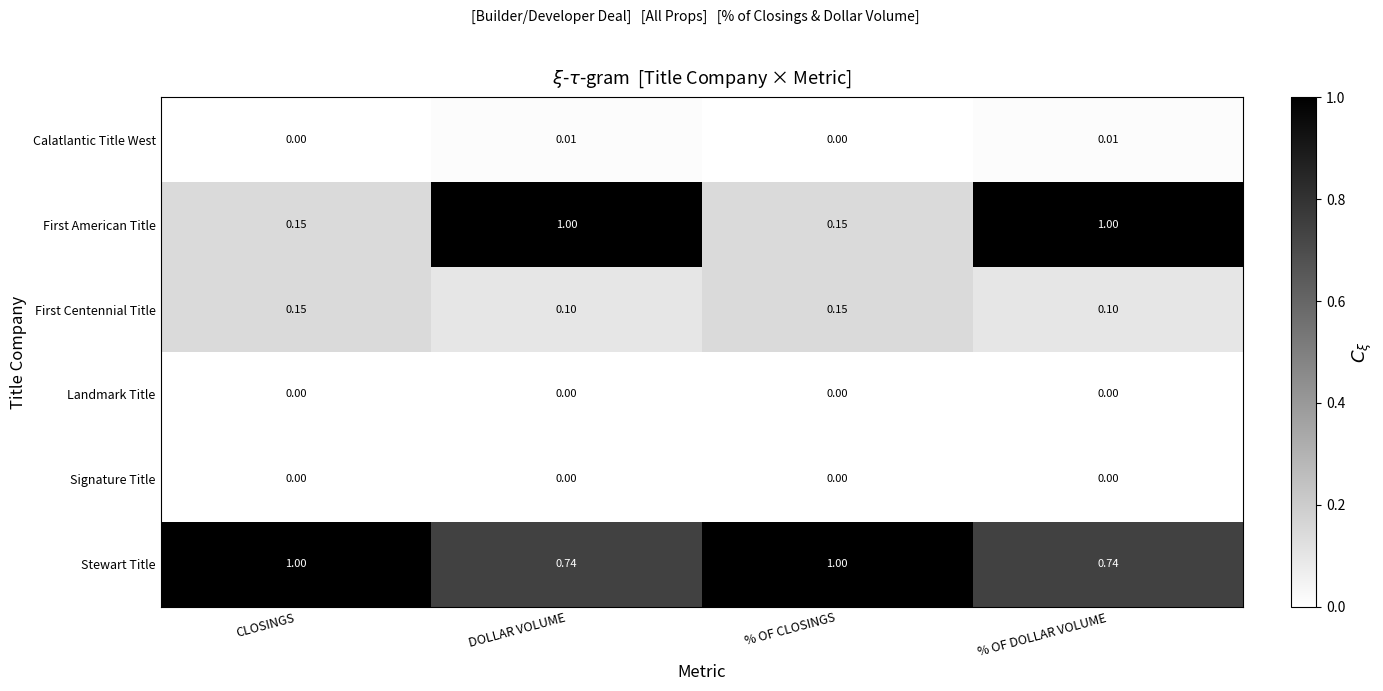

Is the value of Stewart Title at % OF DOLLAR VOLUME greater than the value of Signature Title at % OF DOLLAR VOLUME?

Yes